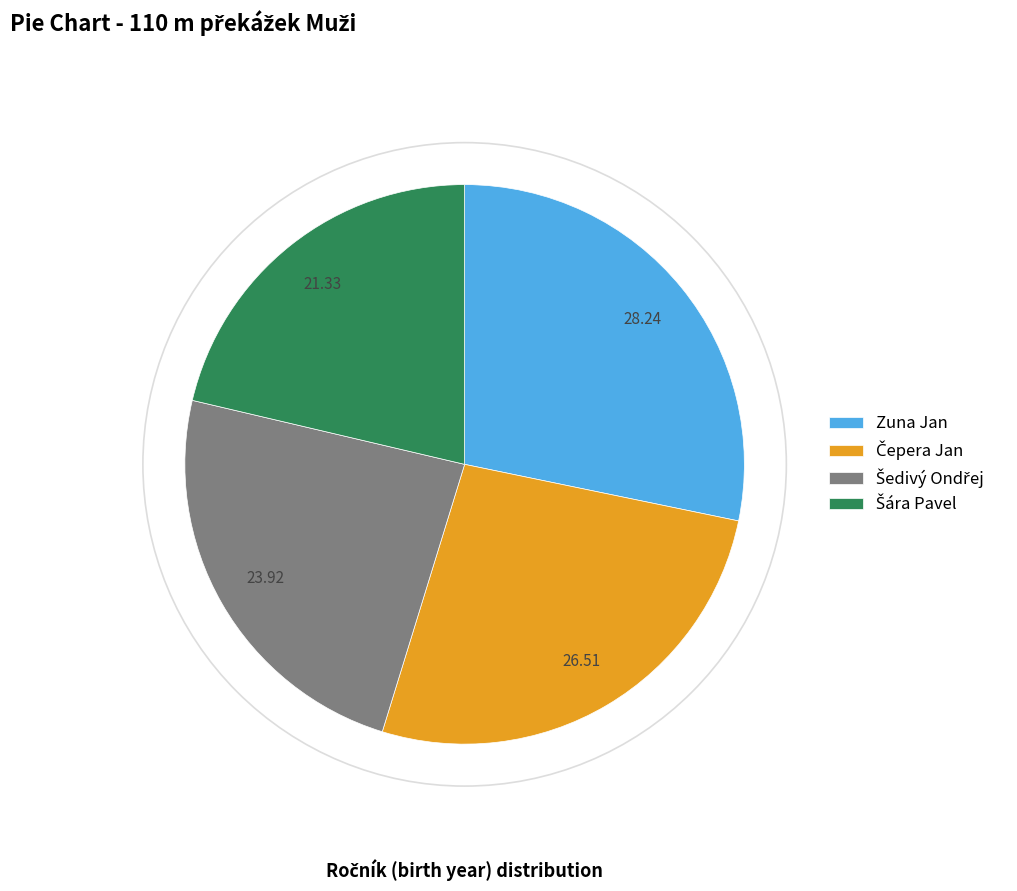

Which category has the biggest portion of the pie?

Zuna Jan